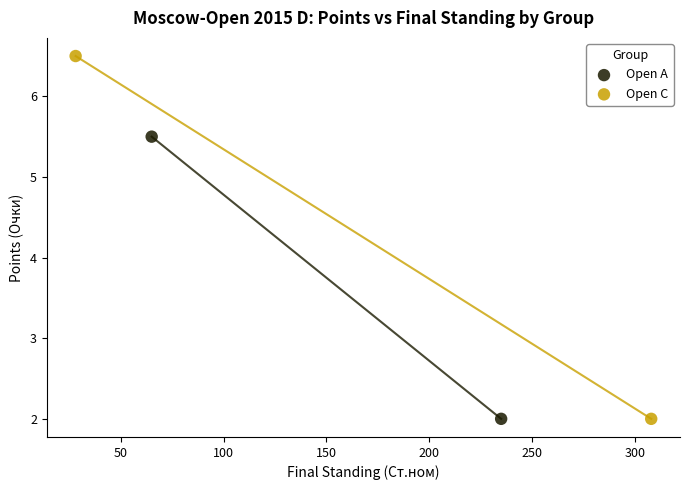

What are all the series names shown in the legend?

Open A, Open C